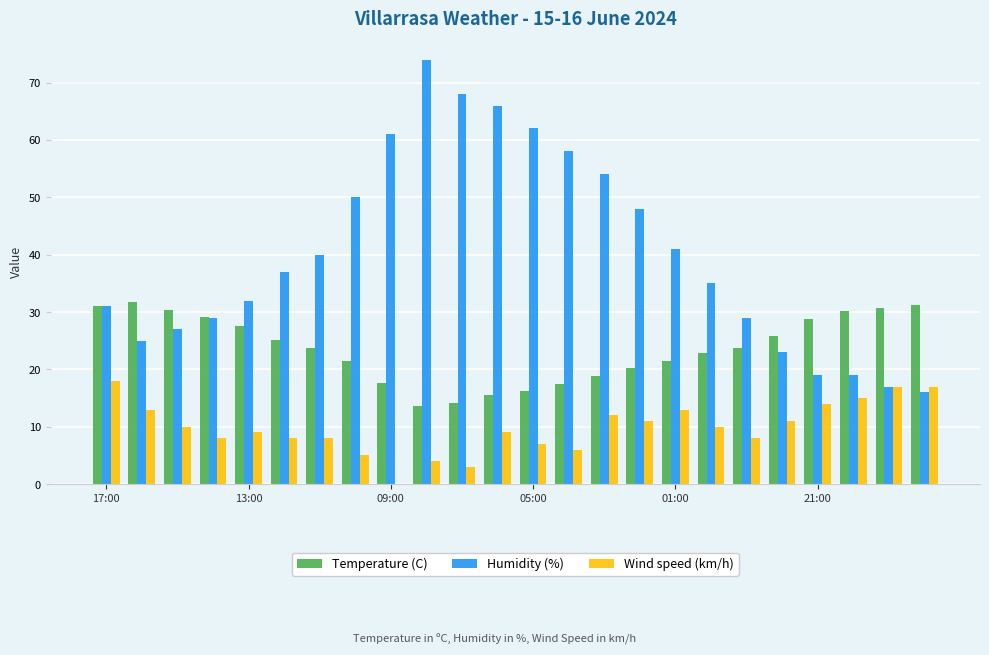

Does the chart contain stacked bars?

No